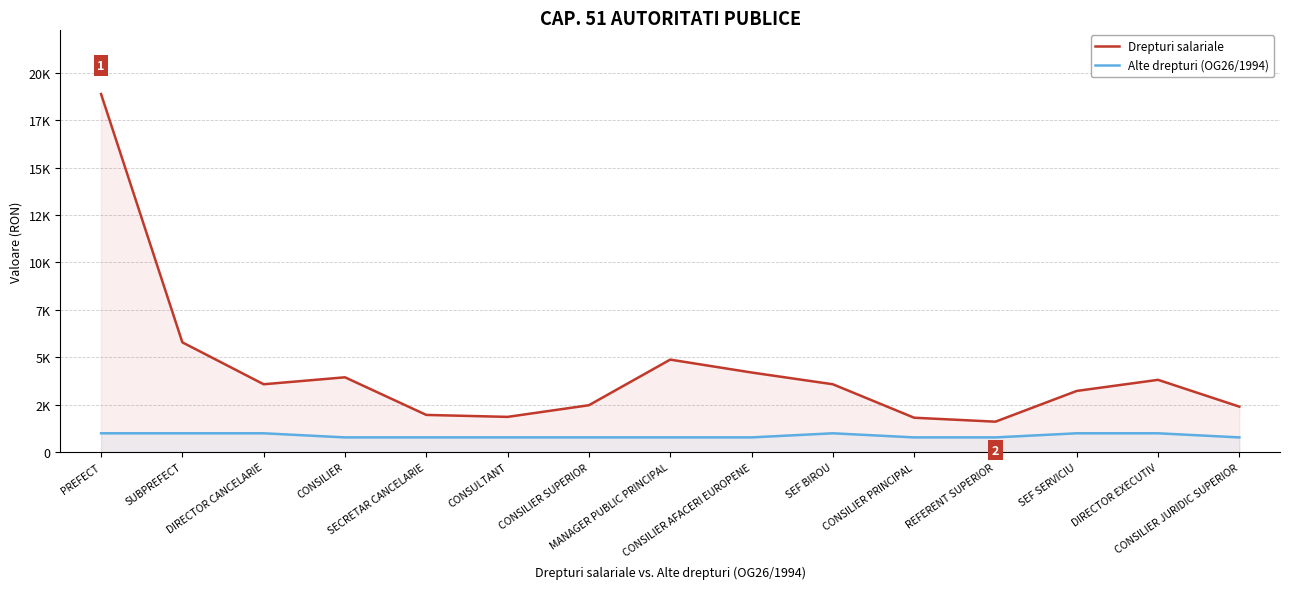

Reading right to left, transcribe all the data shown in this chart.

Drepturi salariale: CONSILIER JURIDIC SUPERIOR=2397	DIRECTOR EXECUTIV=3811	SEF SERVICIU=3226	REFERENT SUPERIOR=1604	CONSILIER PRINCIPAL=1813	SEF BIROU=3578	CONSILIER AFACERI EUROPENE=4198	MANAGER PUBLIC PRINCIPAL=4878	CONSILIER SUPERIOR=2472	CONSULTANT=1857	SECRETAR CANCELARIE=1961	CONSILIER=3945	DIRECTOR CANCELARIE=3578	SUBPREFECT=5788	PREFECT=18887
Alte drepturi (OG26/1994): CONSILIER JURIDIC SUPERIOR=775	DIRECTOR EXECUTIV=992	SEF SERVICIU=992	REFERENT SUPERIOR=775	CONSILIER PRINCIPAL=775	SEF BIROU=992	CONSILIER AFACERI EUROPENE=775	MANAGER PUBLIC PRINCIPAL=775	CONSILIER SUPERIOR=775	CONSULTANT=775	SECRETAR CANCELARIE=775	CONSILIER=775	DIRECTOR CANCELARIE=992	SUBPREFECT=992	PREFECT=992